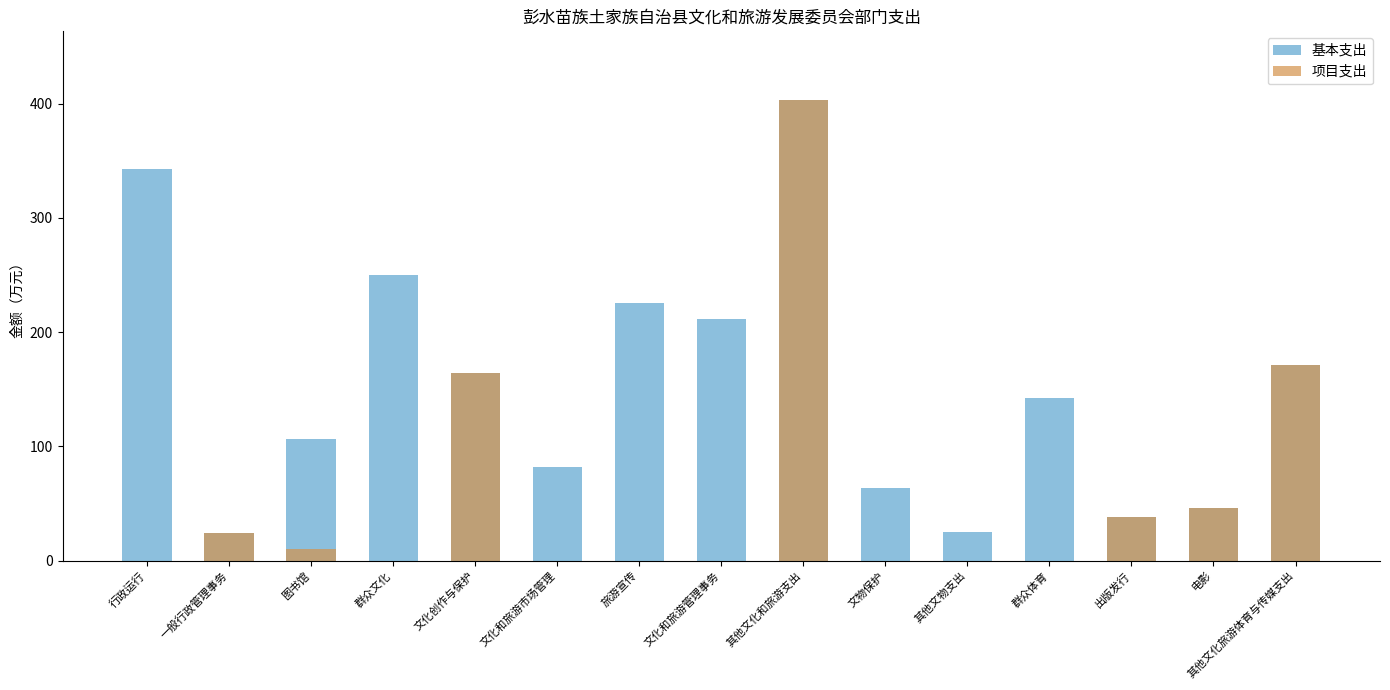

What is the value of the 基本支出 bar at the 6th from the left?

82.2